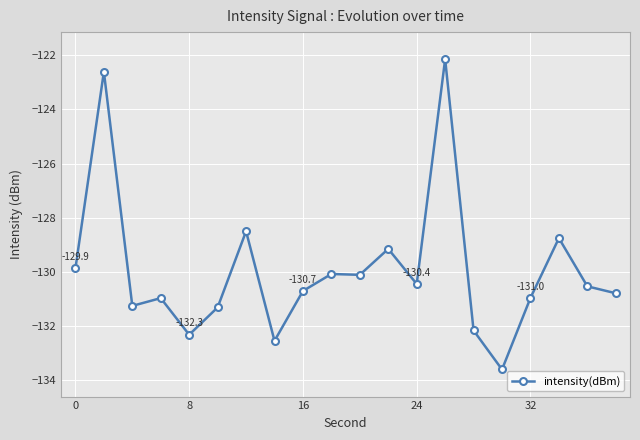

How many lines are shown in the chart?

1